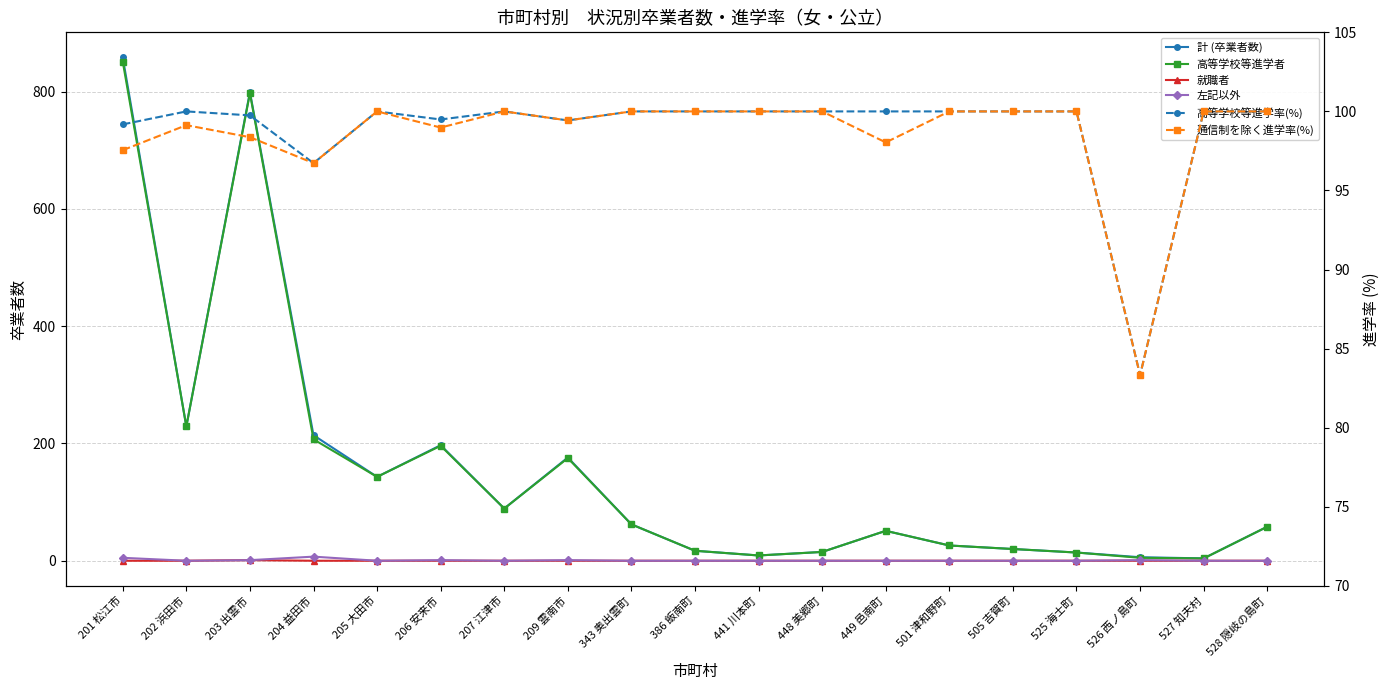

How many interior local valleys does the 高等学校等進学率(%) series have?

4